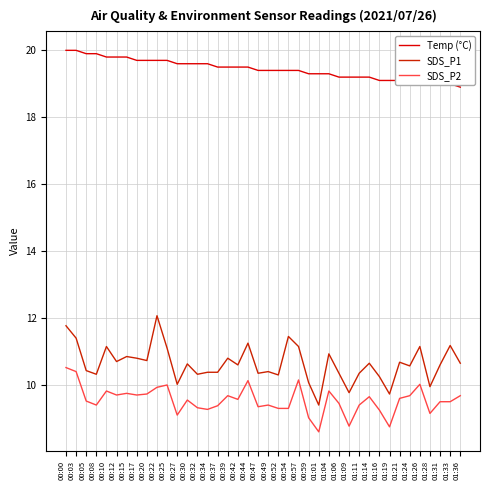

Which category has the lowest value in the SDS_P2 series?

01:01